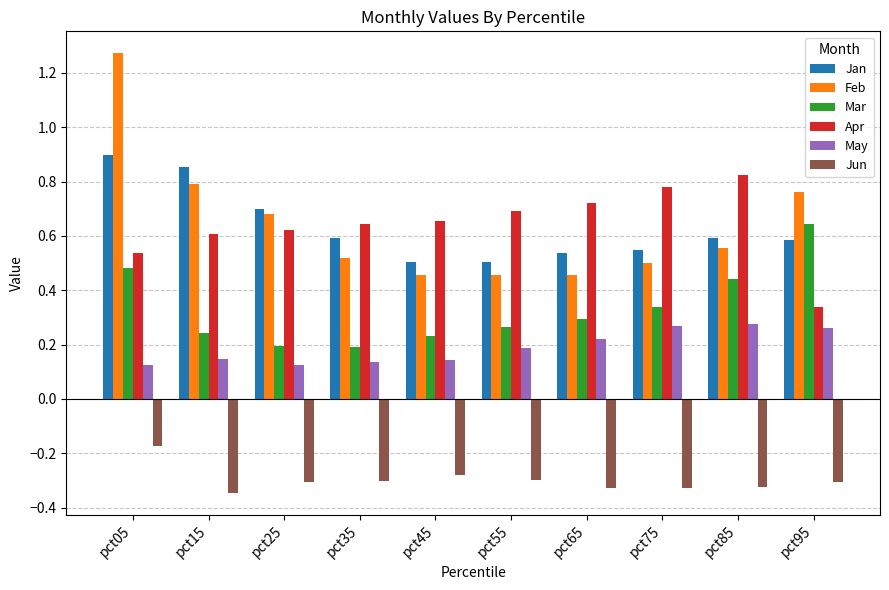

At which label is Apr closest to 0?

pct95